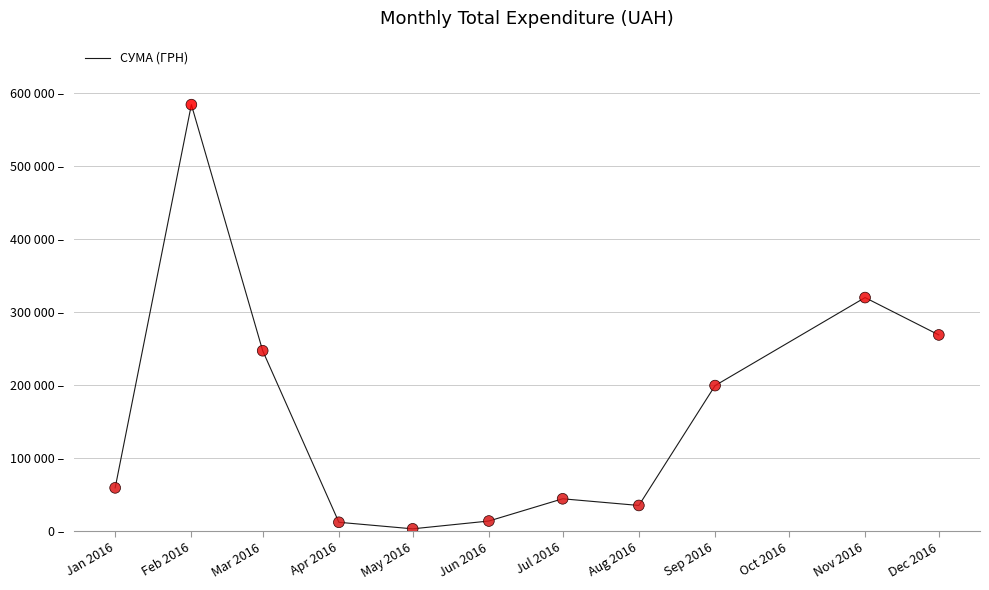

Does the chart have visible grid lines?

Yes